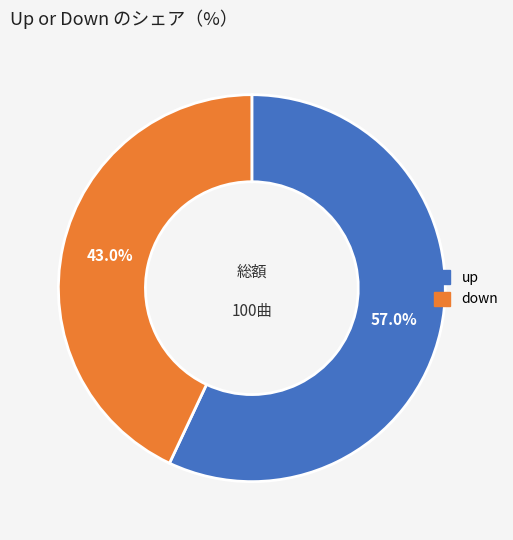

How many slices are in this pie chart?

2